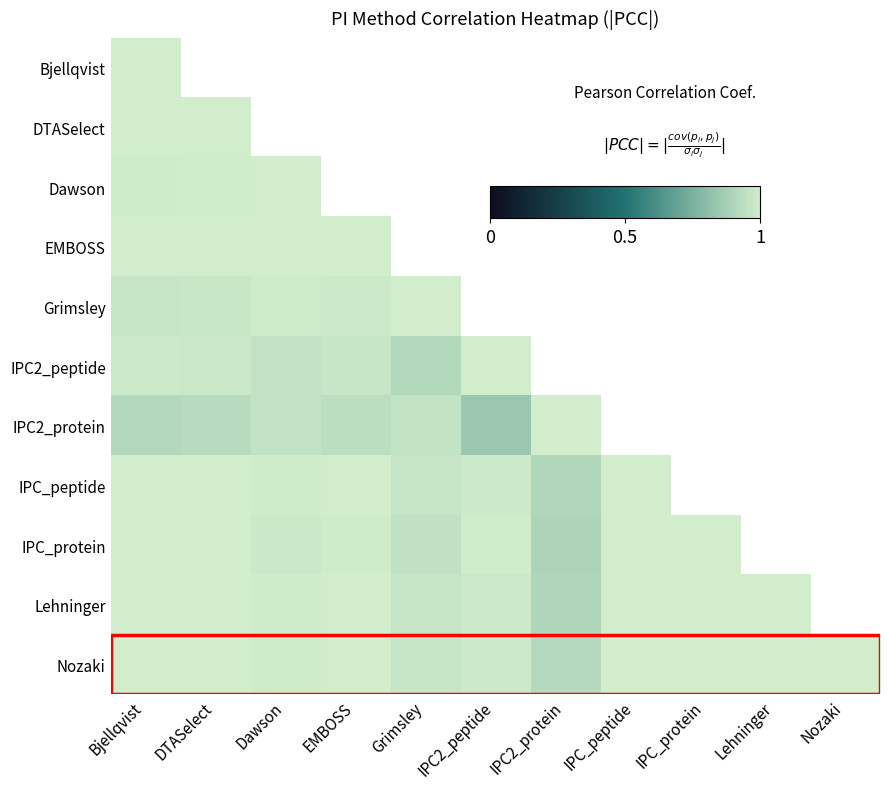

What is the smallest value displayed?

0.8